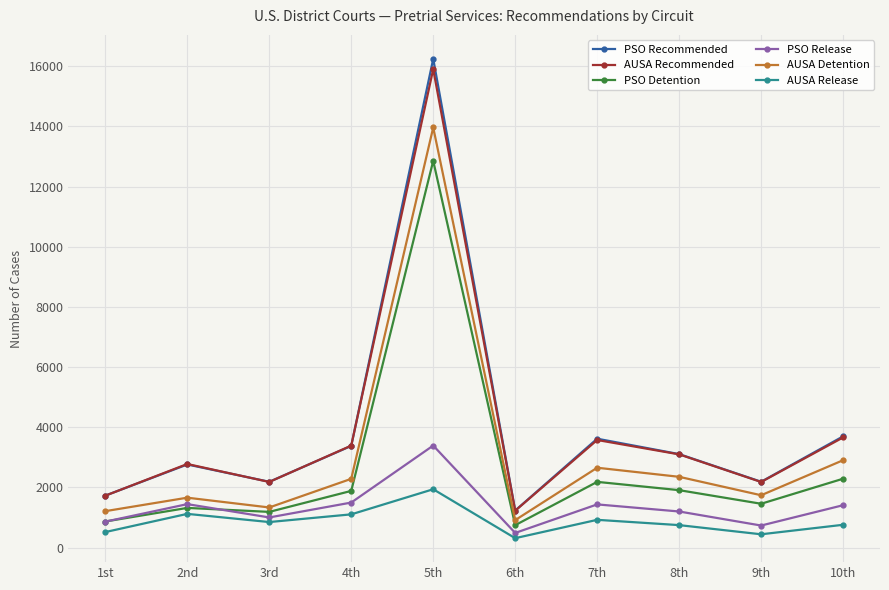

What is the value of the PSO Release point at the 5th from the left?

3391